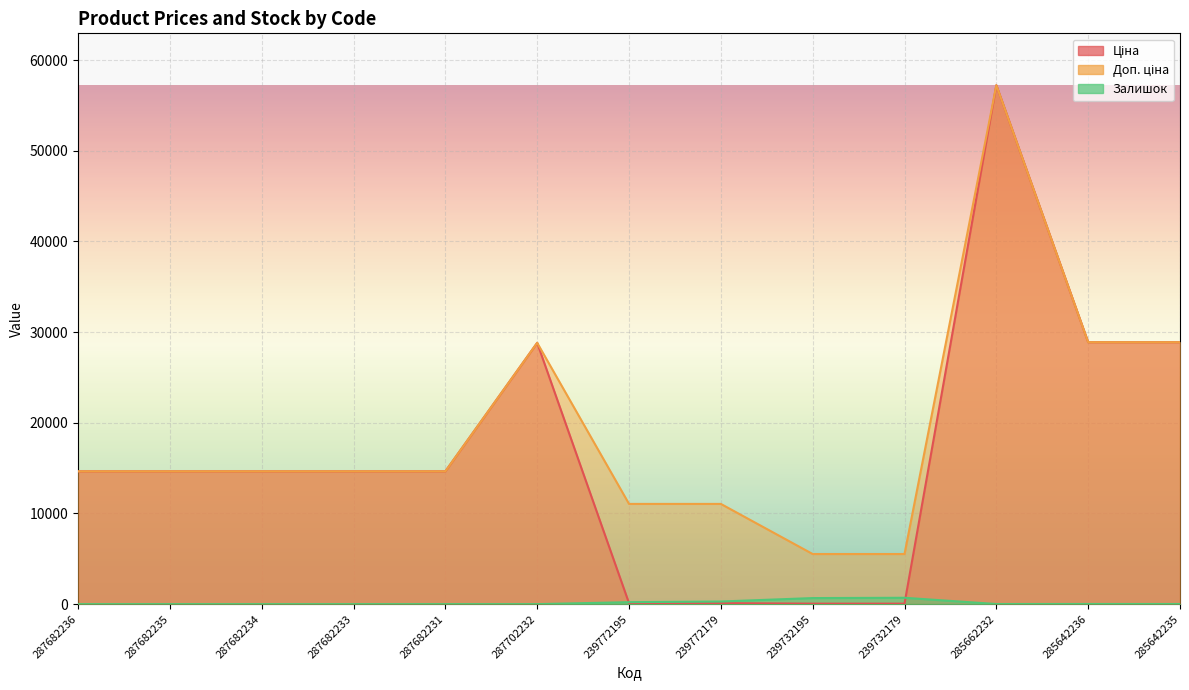

The Ціна series shows 110.5 at 239772179. True or false?

True